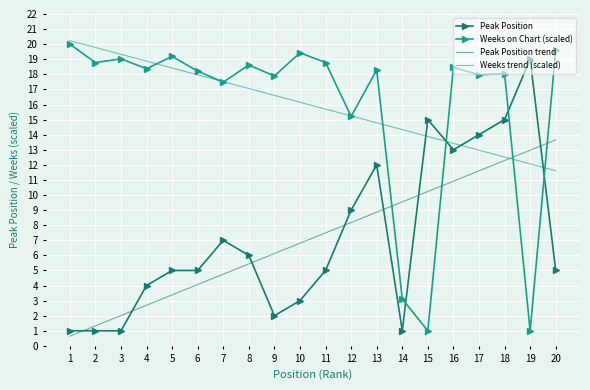

Where is the first local minimum for Weeks on Chart (scaled)?

2